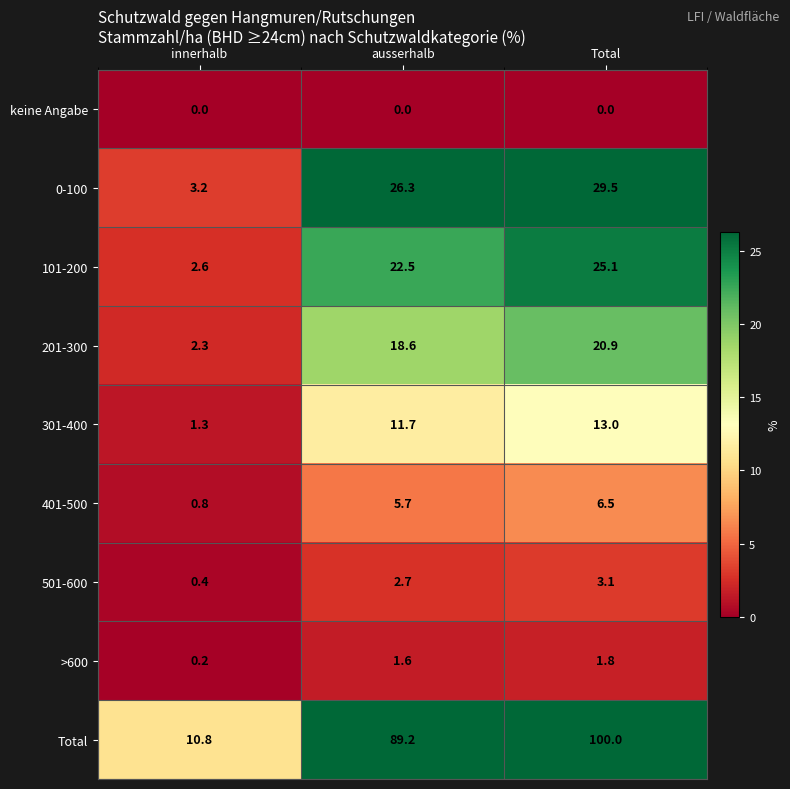

The value of keine Angabe at ausserhalb is 0.0. True or false?

True